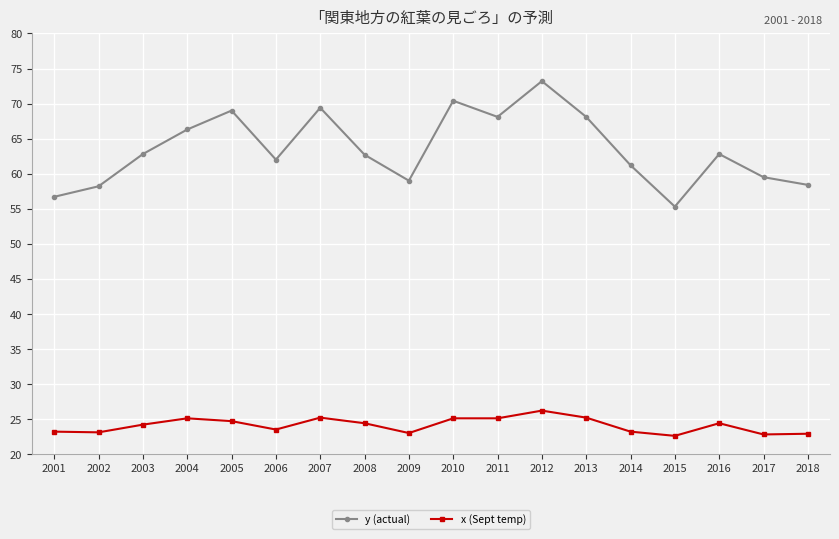

True or false: x (Sept temp) and y (actual) intersect in this chart.

False